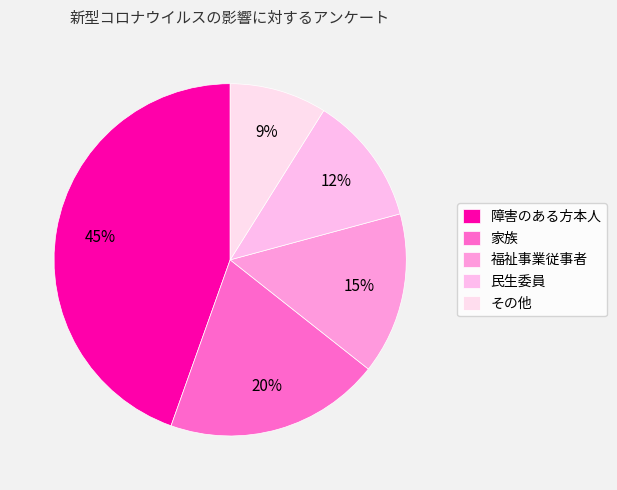

What percentage do 障害のある方本人 and 家族 together represent?

64.4%